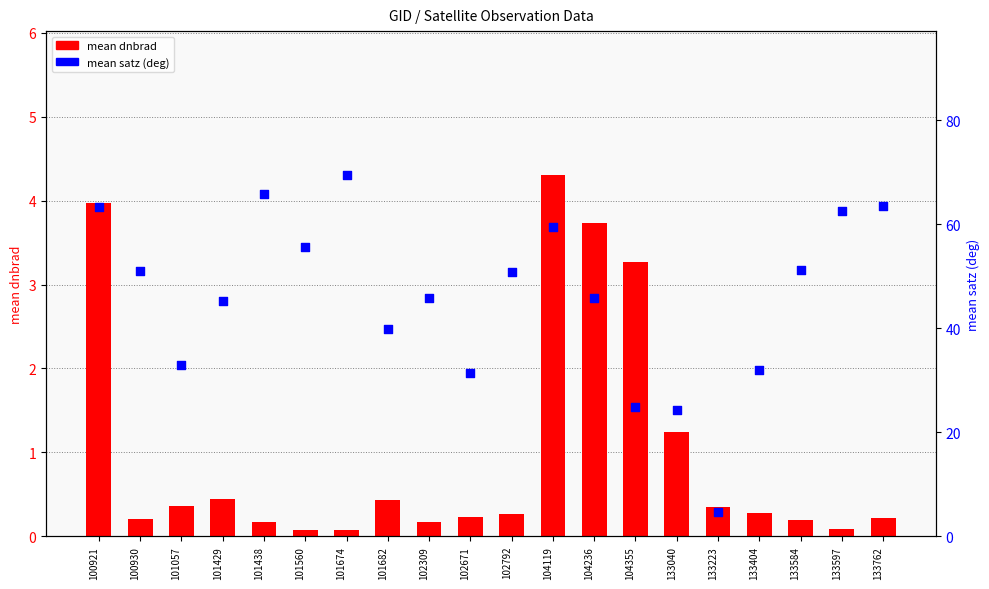

What are all the series names shown in the legend?

mean dnbrad, mean satz